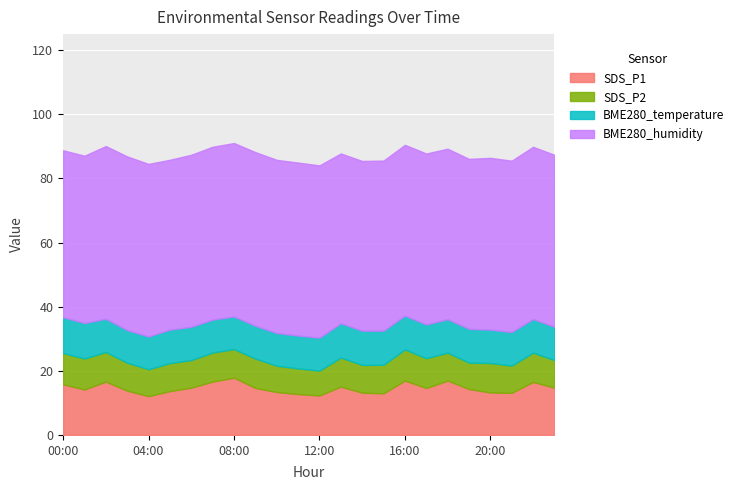

Reading left to right, extract all data points from this chart.

SDS_P1: 15.8	14.2	16.6	13.8	12.1	13.7	14.8	16.6	17.9	14.7	13.4	12.8	12.3	15.1	13.2	13.0	17.0	14.6	16.9	14.3	13.2	13.1	16.5	14.8
SDS_P2: 9.8	9.7	9.2	8.7	8.4	8.7	8.6	9.1	8.9	9.2	8.2	8.0	7.8	9.1	8.7	8.9	9.7	9.3	8.7	8.2	9.2	8.5	9.2	8.6
BME280_temperature: 11.2	11.1	10.4	10.2	10.2	10.4	10.4	10.3	10.2	10.2	10.2	10.2	10.3	10.7	10.7	10.6	10.5	10.5	10.4	10.5	10.4	10.5	10.5	10.4
BME280_humidity: 52.1	52.2	53.9	54.2	53.8	53.0	53.6	53.9	54.1	54.2	54.0	53.9	53.7	53.0	52.9	53.1	53.2	53.3	53.2	53.0	53.6	53.4	53.7	53.6